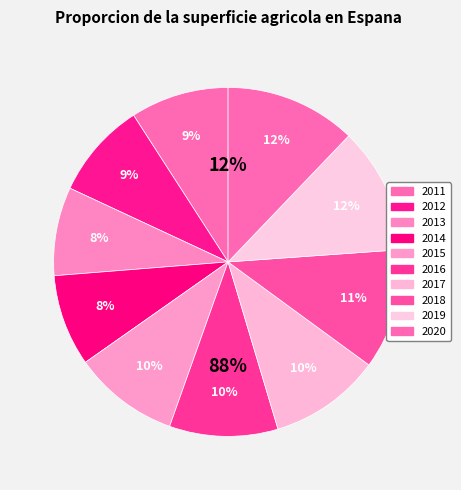

Is 2017 the majority of the pie?

No